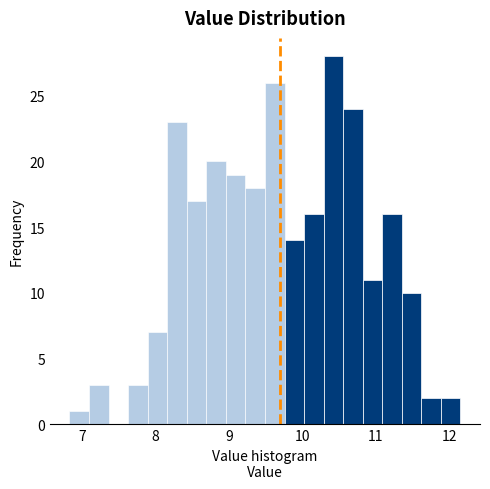

Read against the x-axis, roughly where is the centre of the tallest bar?

10.4